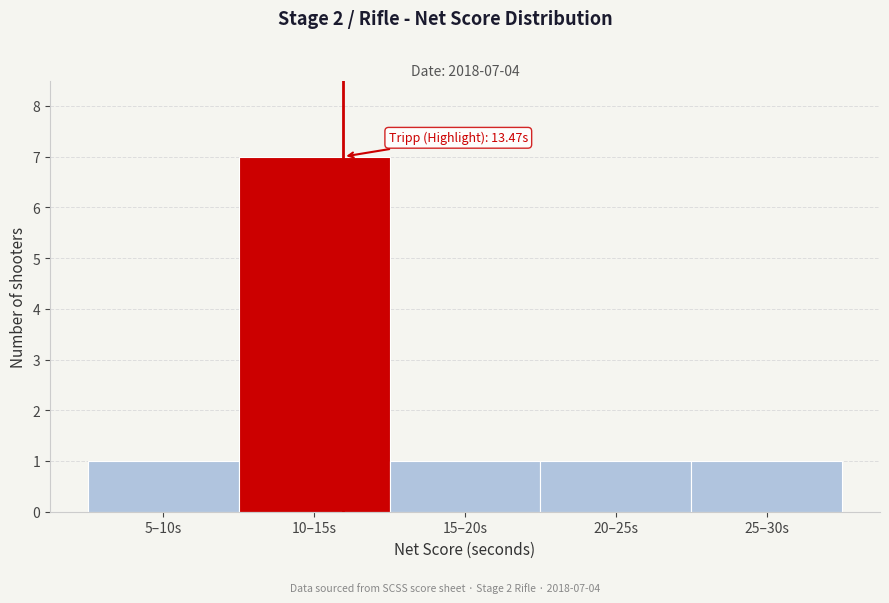

Reading left to right, what are all the values shown in this chart?

1	7	1	1	1